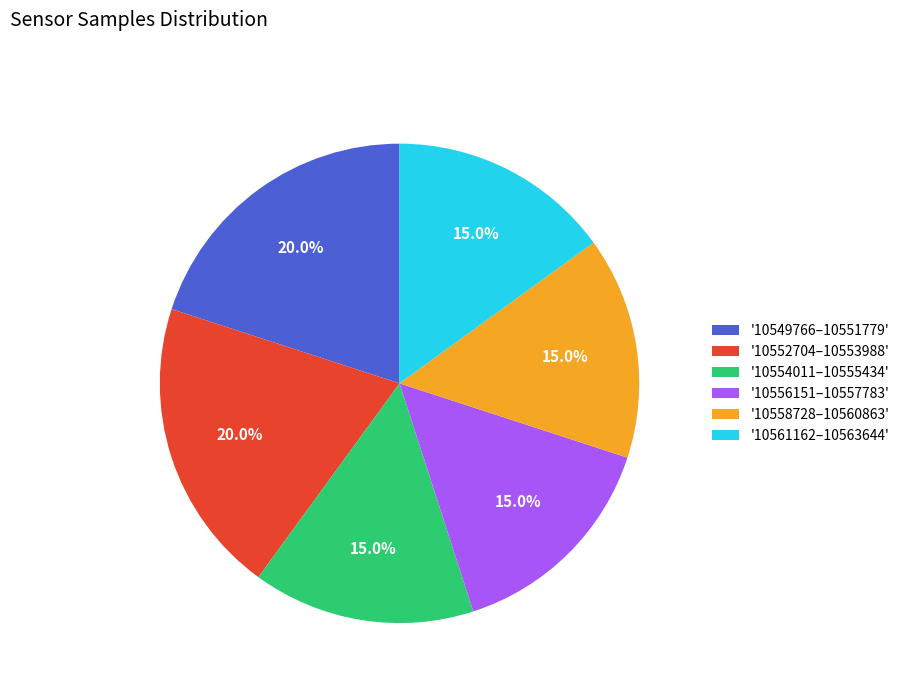

Do '10558728–10560863' and '10554011–10555434' together represent more than half of the pie?

No